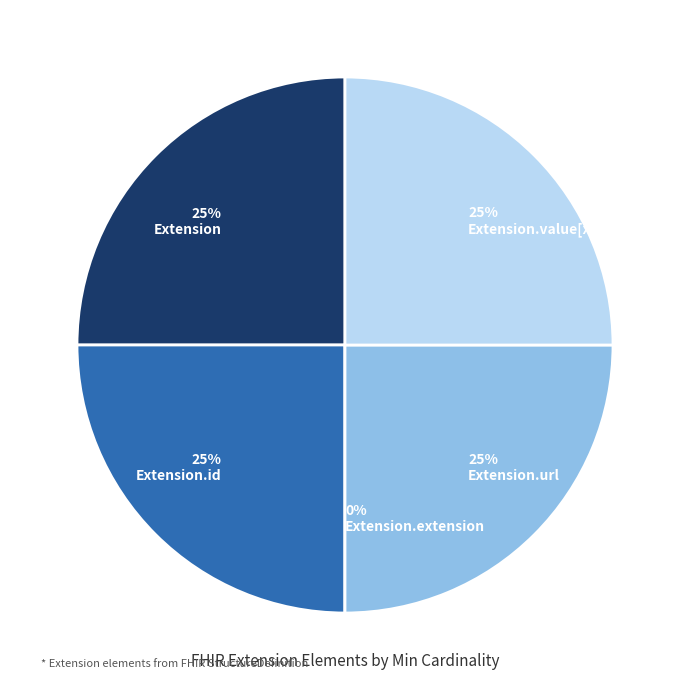

Combined, do Extension.id and Extension.url account for over 50%?

No